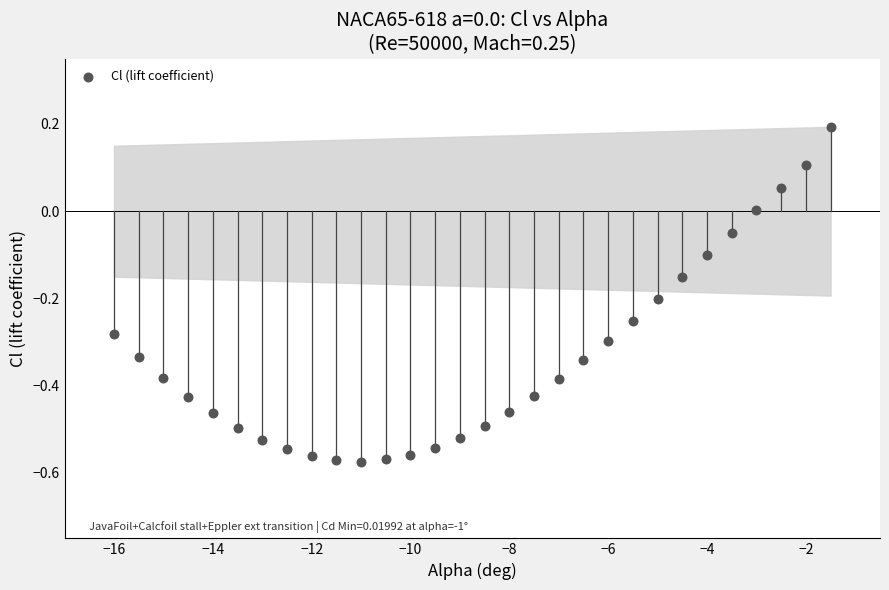

What is the range of X values (max minus min)?

14.5